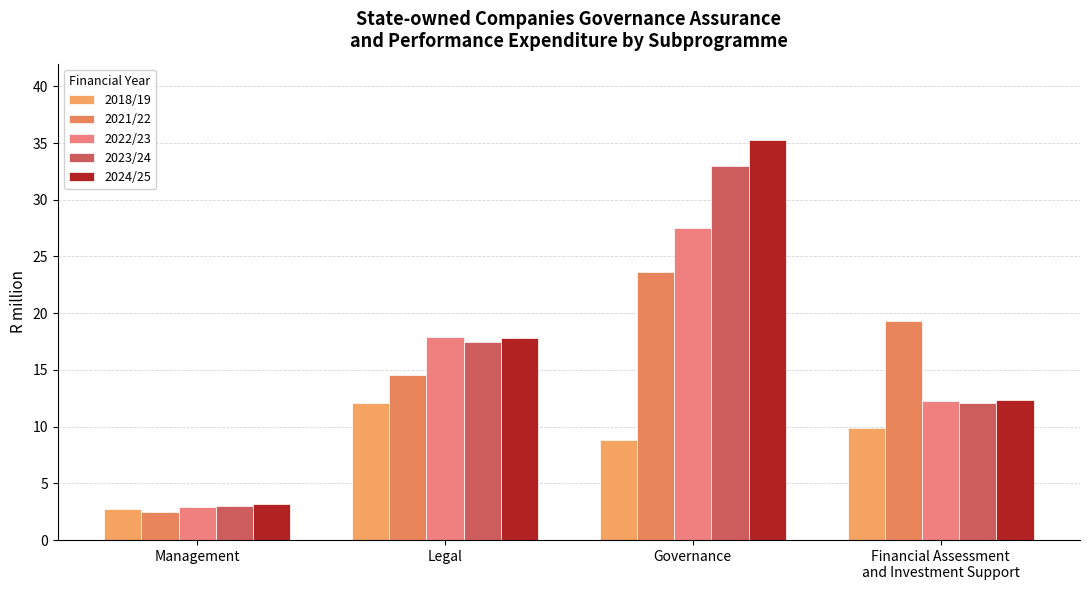

What is the label of the 2nd bar from the right?

Governance